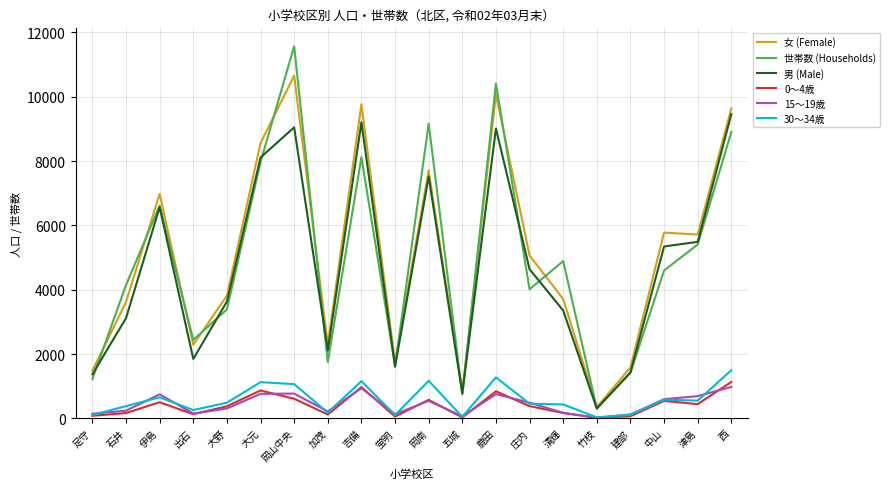

Is the value of 30～34歳 at 吉備 greater than the value of 世帯数 (Households) at 蛍明?

No